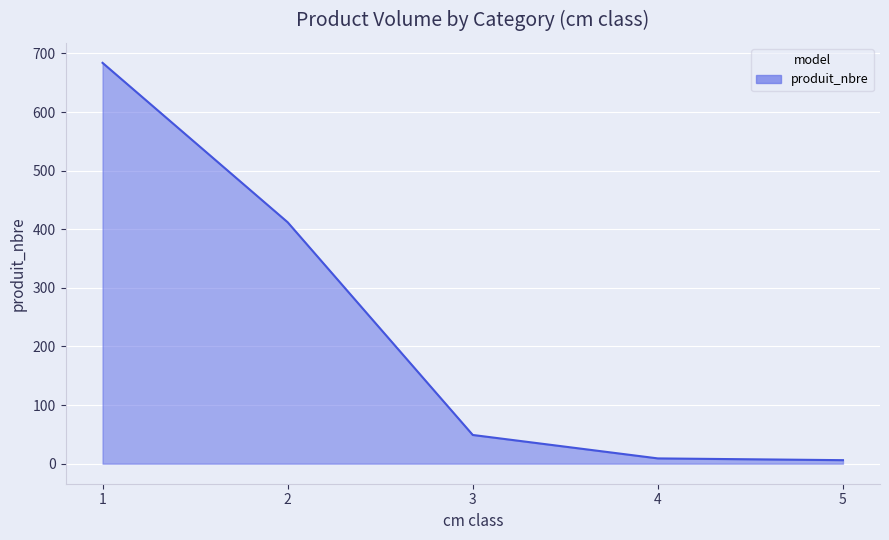

Count the number of data series in this chart.

1